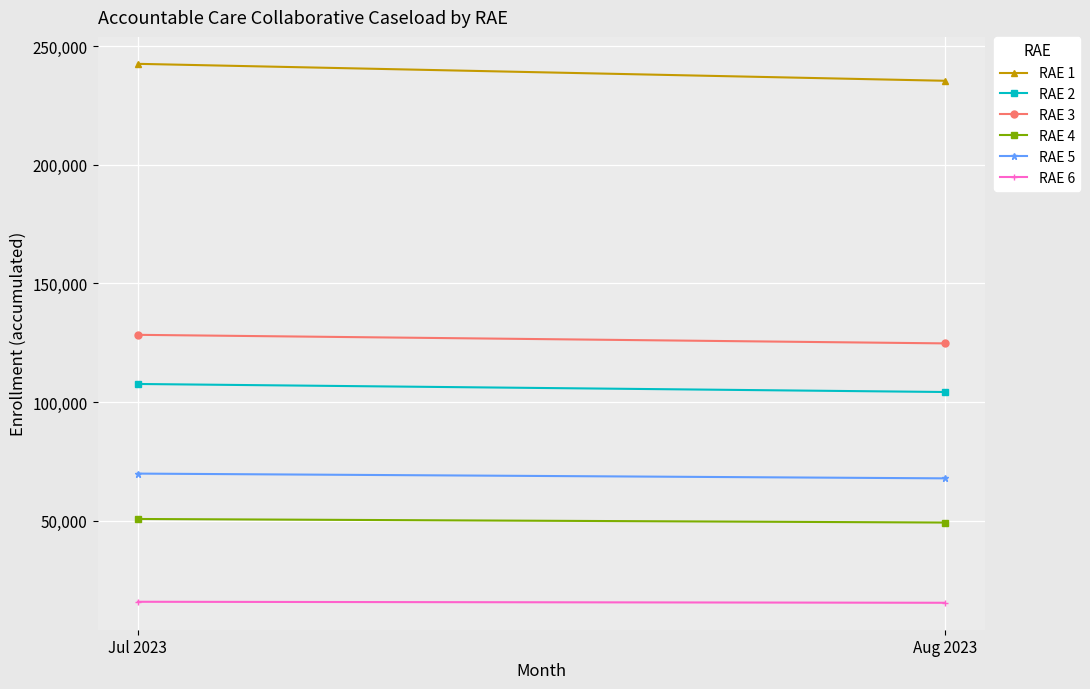

What is the approximate value of RAE 1 at Aug 2023, to the nearest 10?

235360